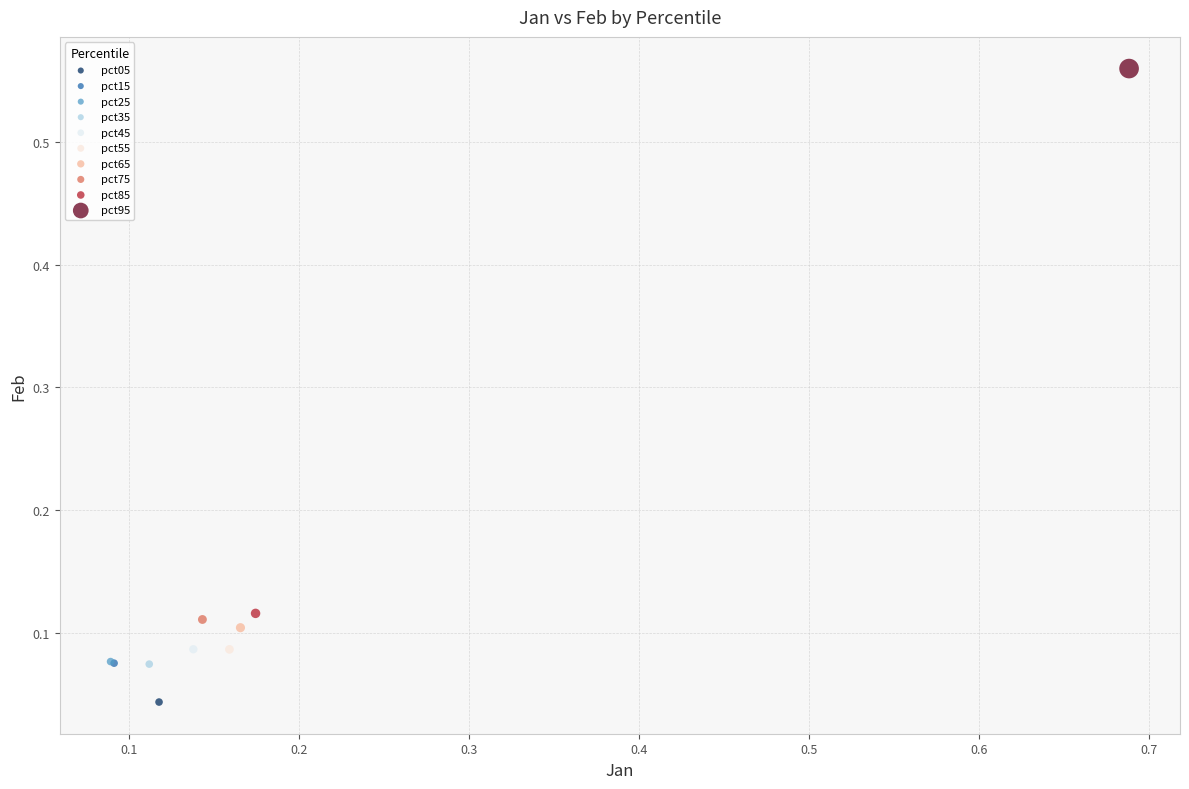

What are all the series names shown in the legend?

pct05, pct15, pct25, pct35, pct45, pct55, pct65, pct75, pct85, pct95